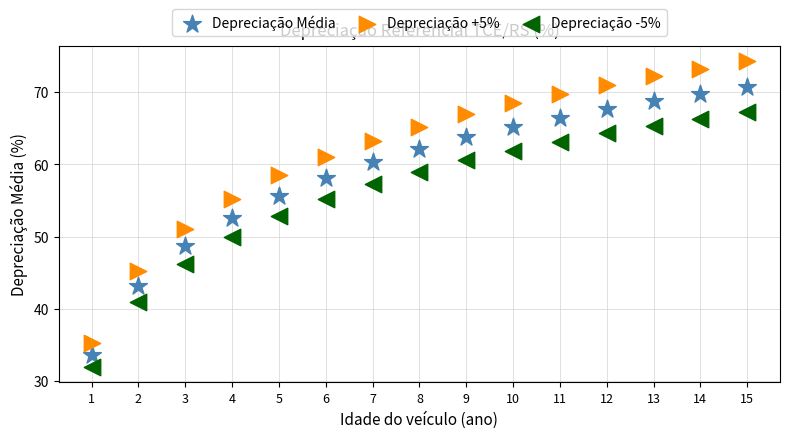

Which series reaches the maximum Y coordinate?

Depreciação +5%